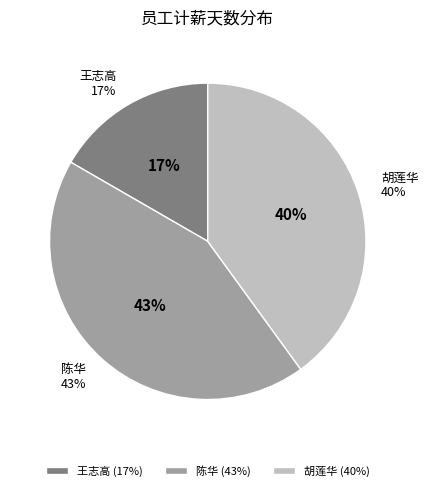

Which category has the biggest portion of the pie?

陈华